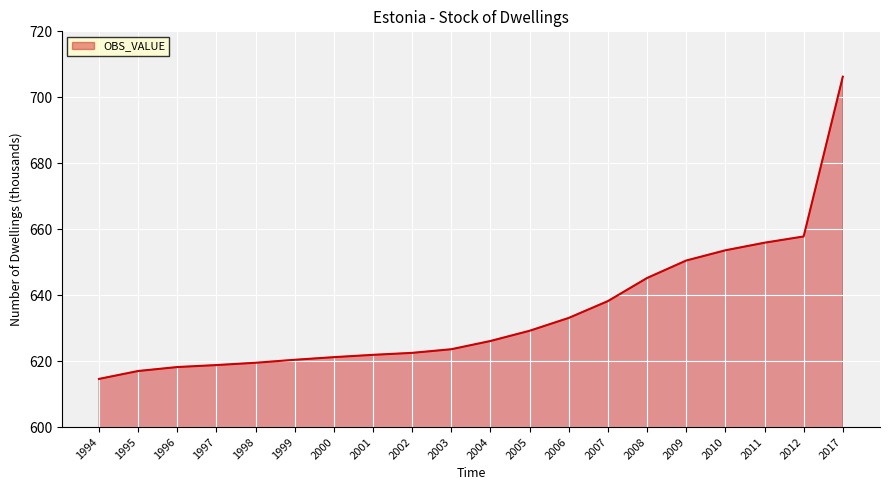

How many lines are shown in the chart?

1